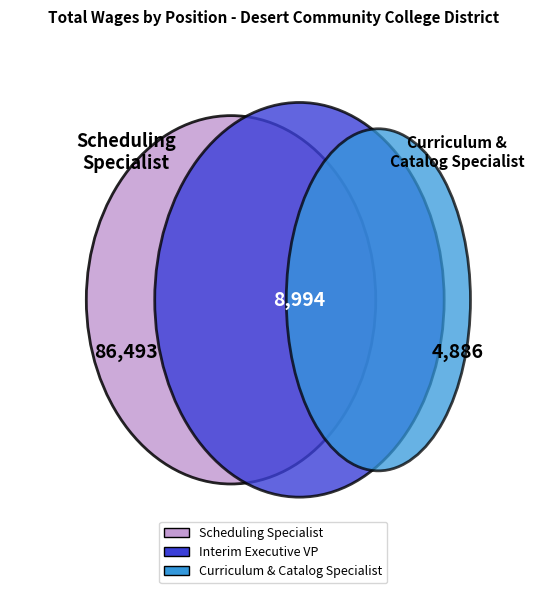

The Interim Executive VP slice represents 20% of the pie. True or false?

False